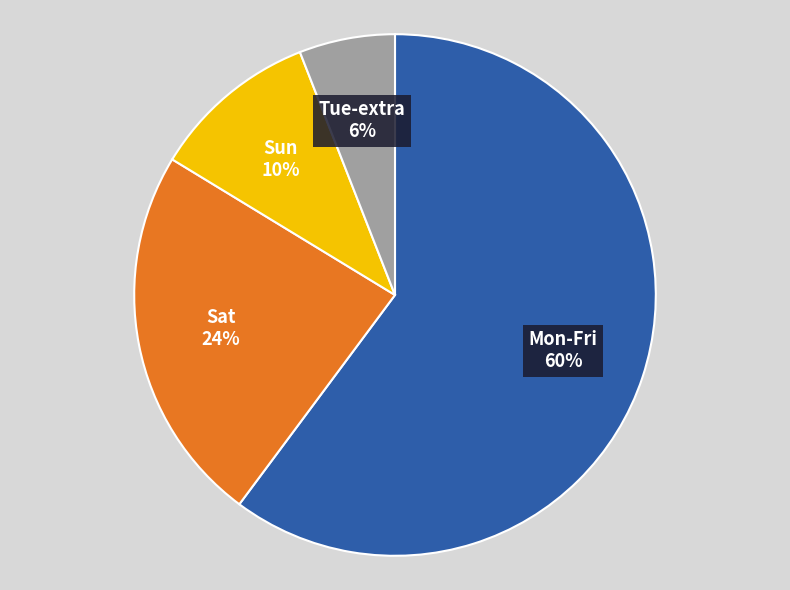

Rank the categories by value from highest to lowest.

Mon-Fri, Sat, Sun, Tue-extra